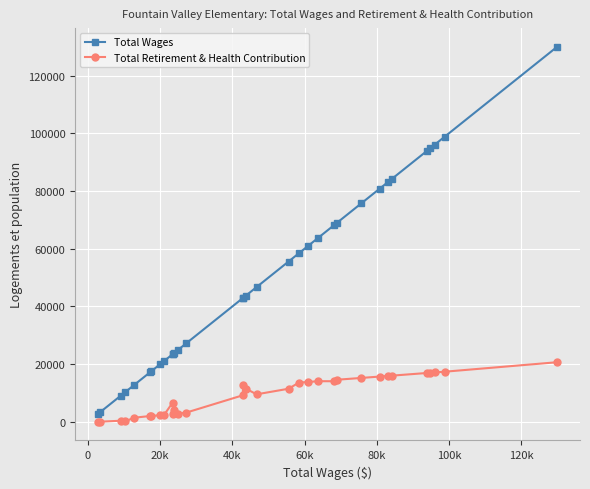

Which series has the largest range (max minus min)?

Total Wages